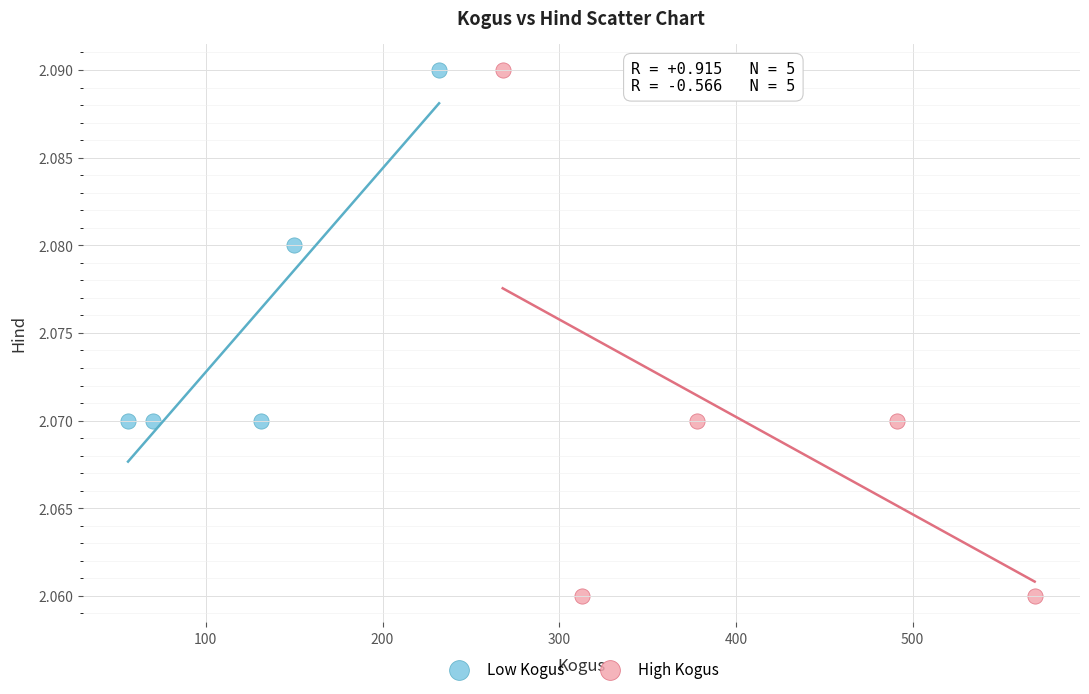

Which series has the widest spread of Y values?

High Kogus